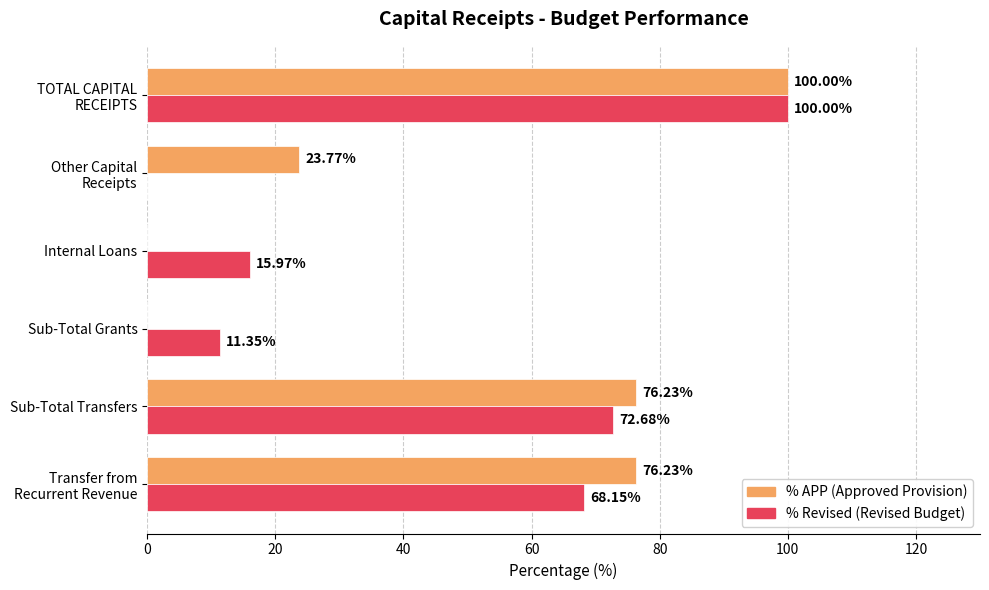

What is the total value across all series at Internal Loans?

16.0